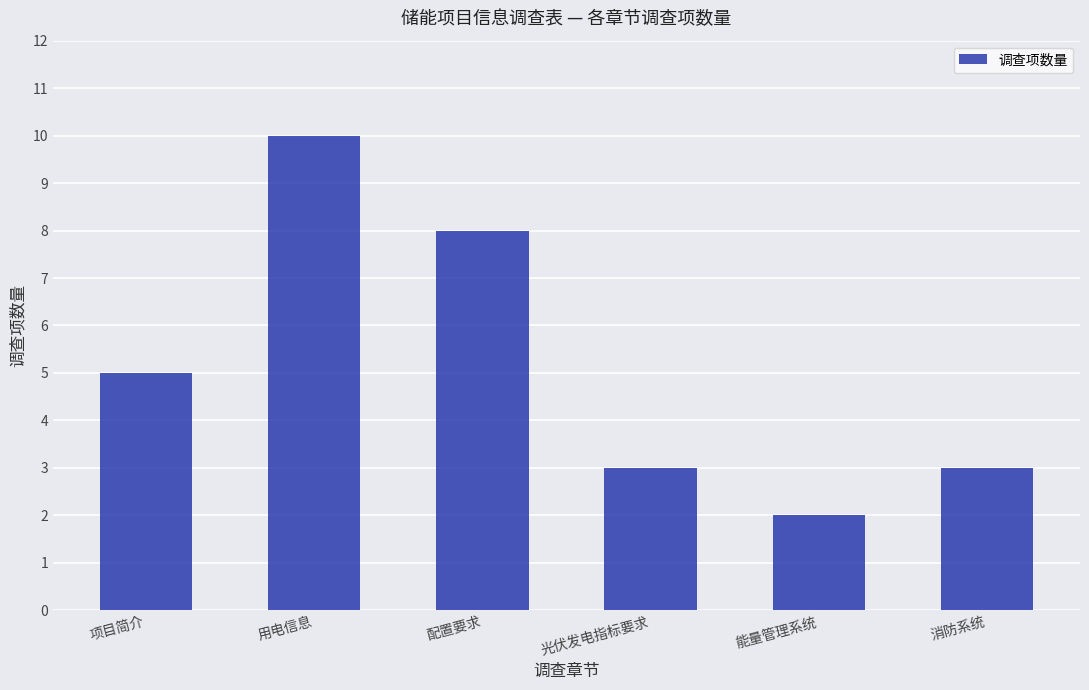

What is the sum of all values?

31